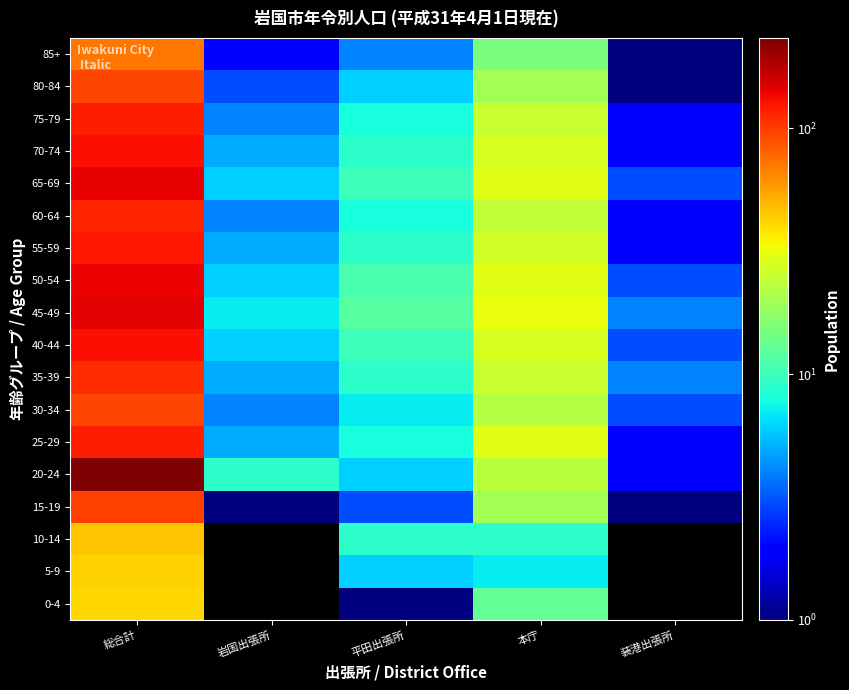

Between 装港出張所 and 総合計, which is larger?

総合計